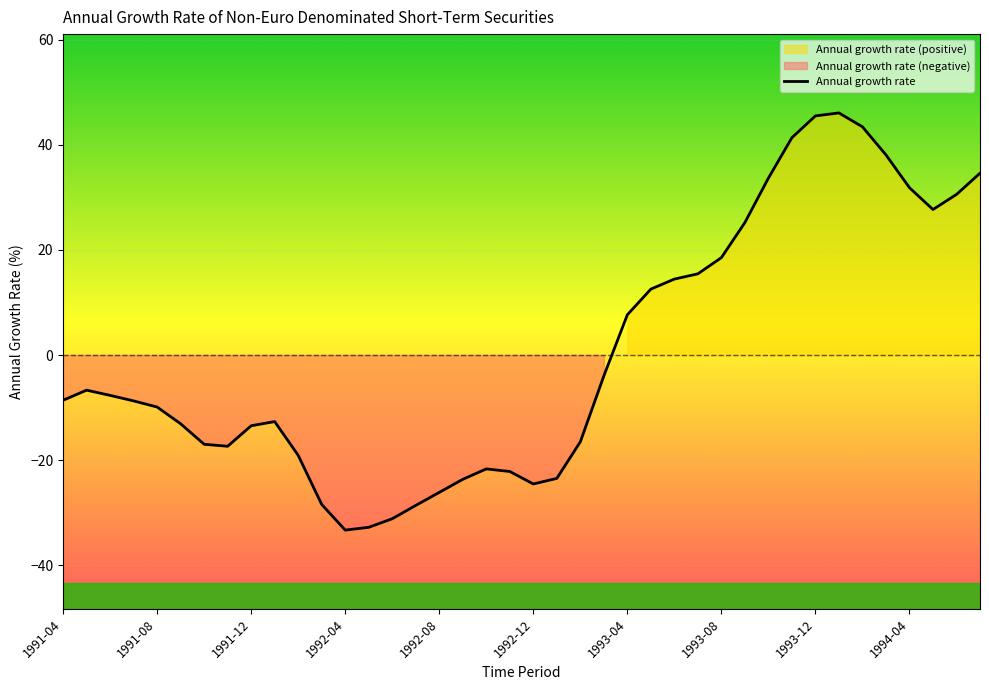

True or false: there are more than 2 points higher than both neighbors.

True